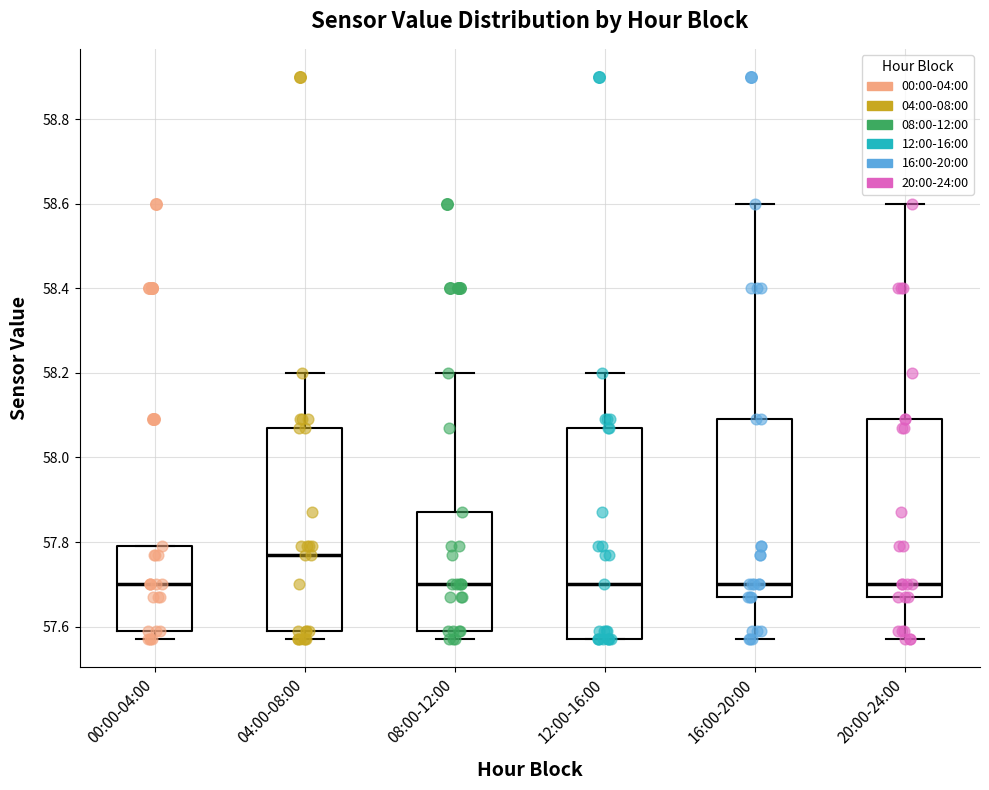

Reading left to right, transcribe this box plot: for each box, give where its median line is, the range the box spans, and where its two whiskers end, as read against the y-axis. The values are not printed on the chart, so give them approximately, as read against the axis.

00:00-04:00: median 57.70, box 57.60 to 57.80, whiskers 57.58 to 57.80
04:00-08:00: median 57.78, box 57.60 to 58.08, whiskers 57.58 to 58.20
08:00-12:00: median 57.70, box 57.60 to 57.88, whiskers 57.58 to 58.20
12:00-16:00: median 57.70, box 57.58 to 58.08, whiskers 57.58 to 58.20
16:00-20:00: median 57.70, box 57.68 to 58.10, whiskers 57.58 to 58.60
20:00-24:00: median 57.70, box 57.68 to 58.10, whiskers 57.58 to 58.60